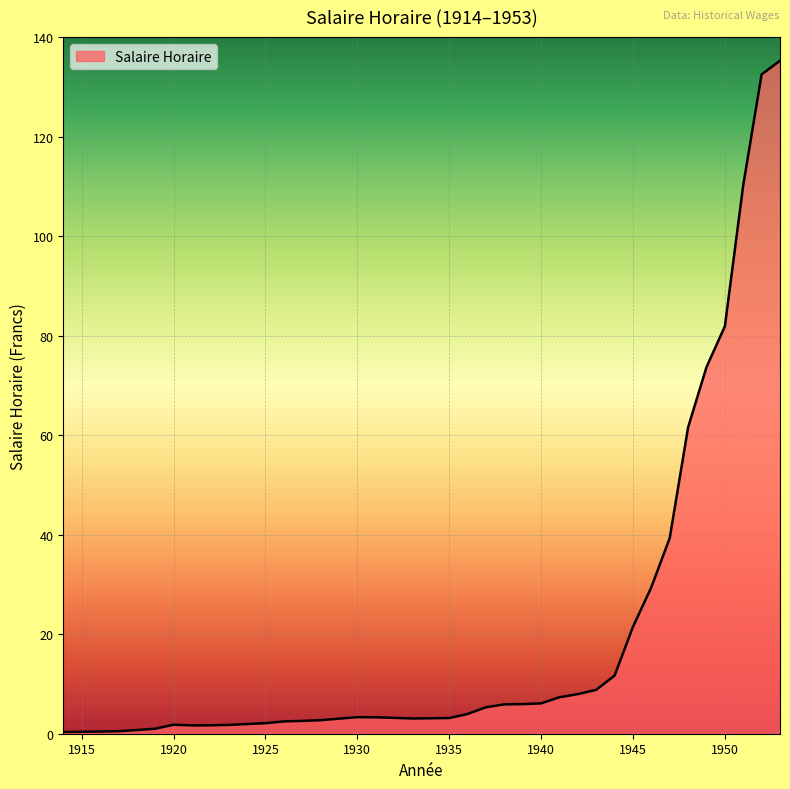

What is the difference between the maximum and minimum values?

134.9